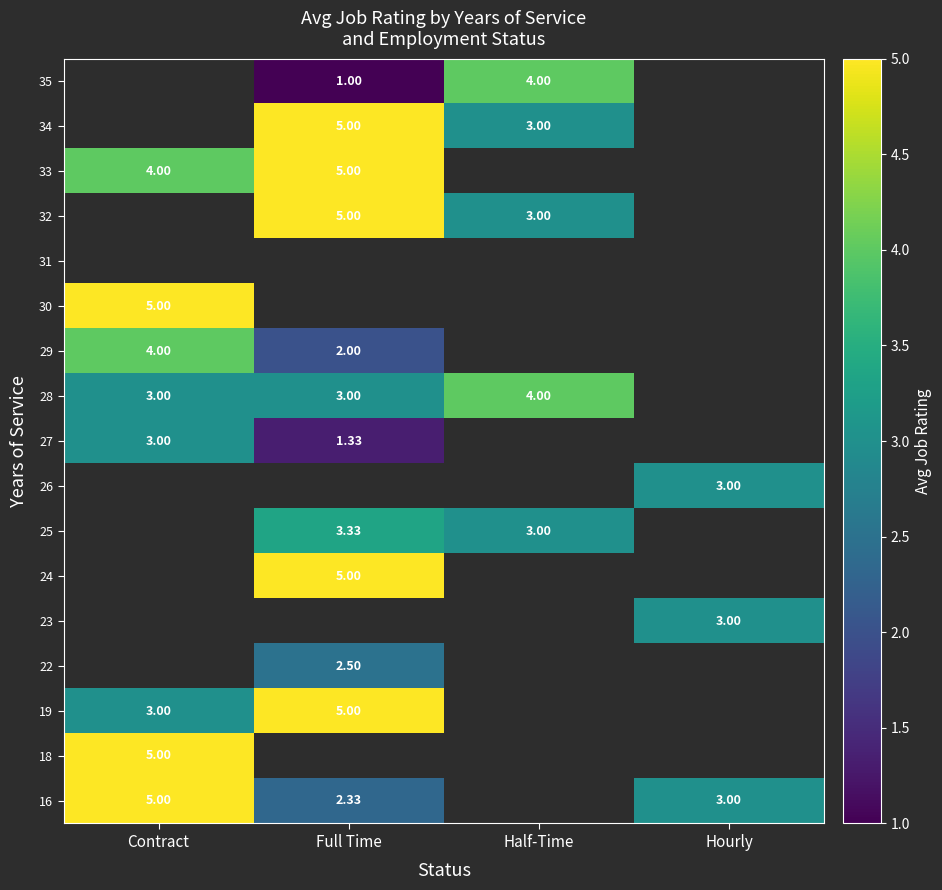

Where is 33 nearest to the value 4?

Contract